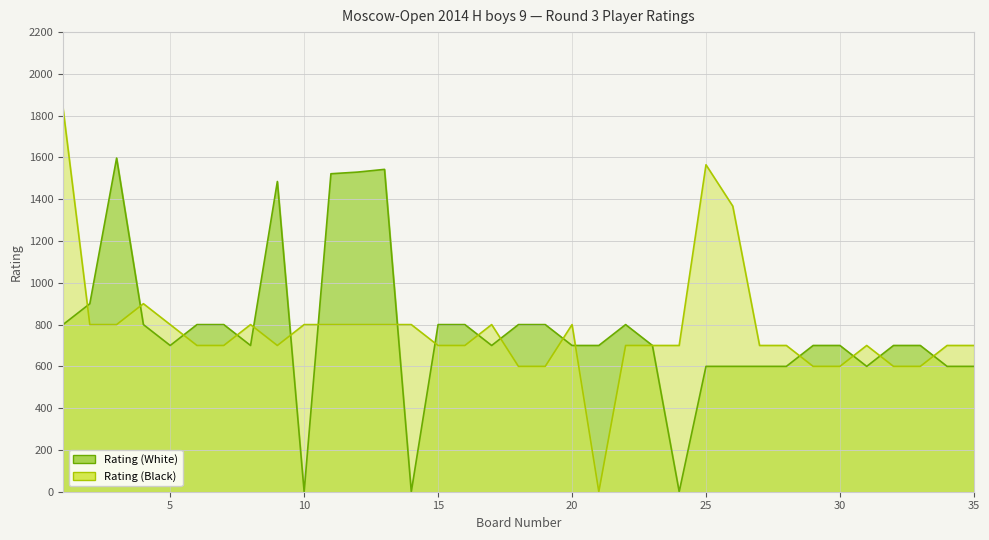

Which series ends up on top after the final intersection of Rating (Black) and Rating (White)?

Rating (Black)